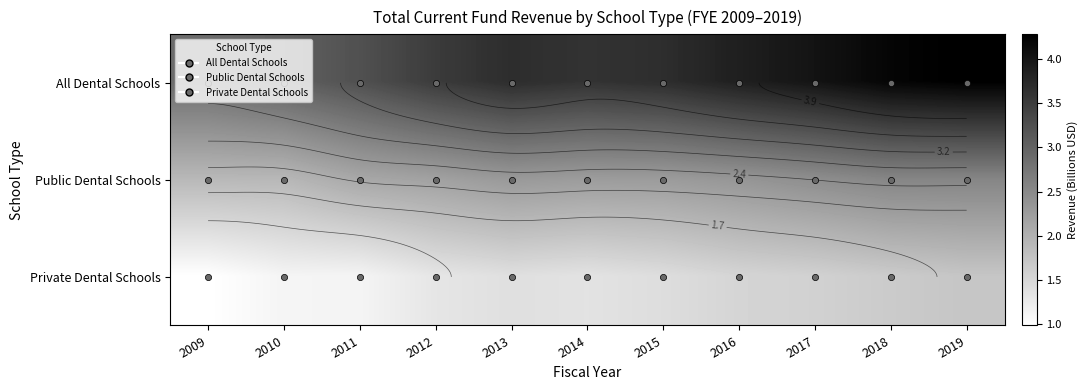

Which series has the largest total across all categories?

All Dental Schools